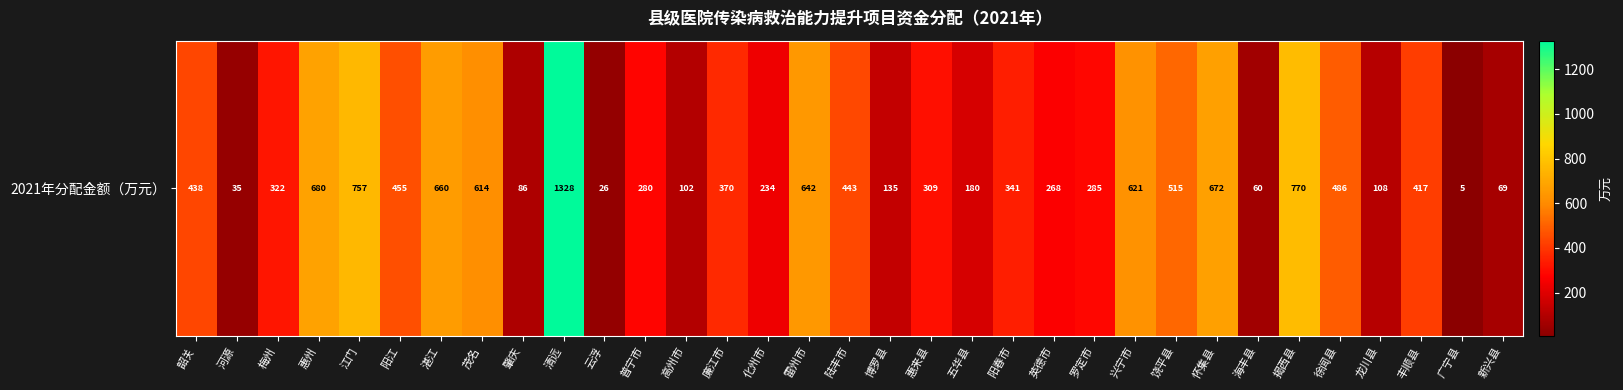

Reading right to left, what are all the values shown in this chart?

69	5	417	108	486	770	60	672	515	621	285	268	341	180	309	135	443	642	234	370	102	280	26	1328	86	614	660	455	757	680	322	35	438